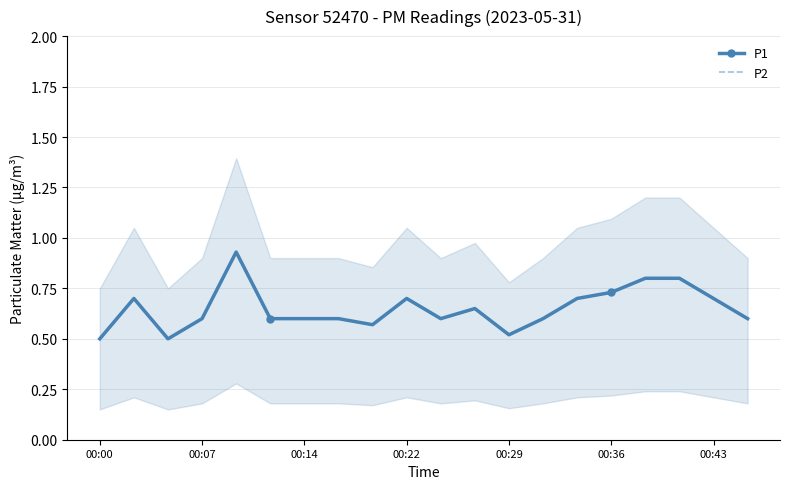

True or false: P1 and P2 cross at least once.

False